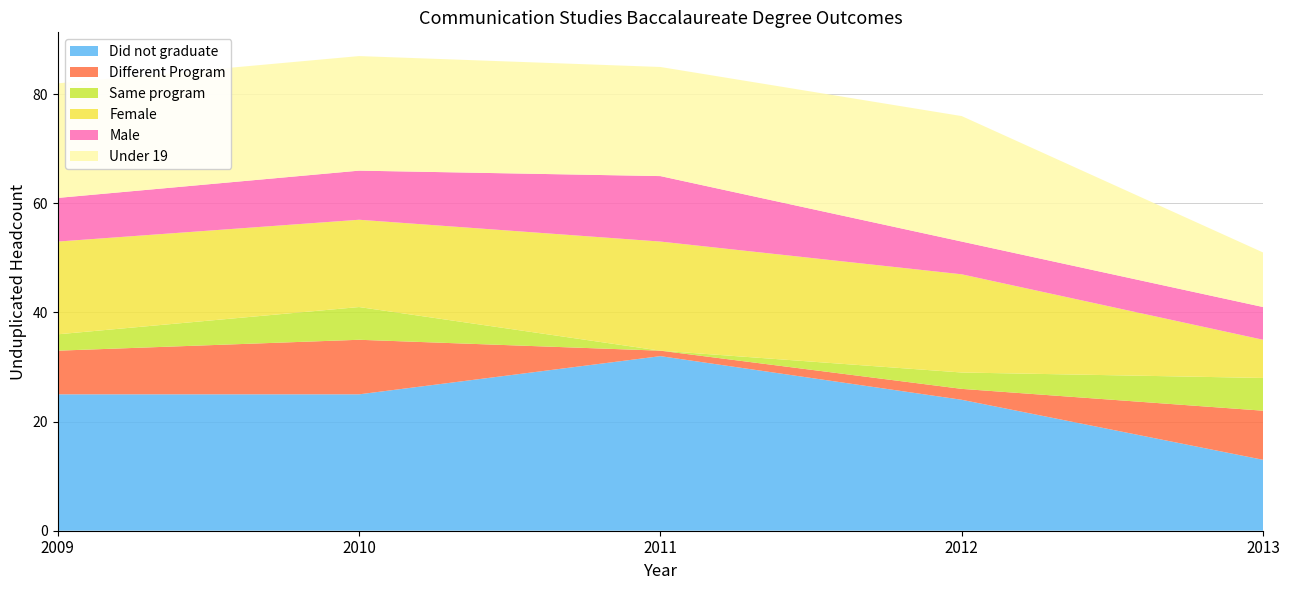

Reading left to right, extract all data points from this chart.

Did not graduate: 2009=25	2010=25	2011=32	2012=24	2013=13
Different Program: 2009=8	2010=10	2011=1	2012=2	2013=9
Same program: 2009=3	2010=6	2011=0	2012=3	2013=6
Female: 2009=17	2010=16	2011=20	2012=18	2013=7
Male: 2009=8	2010=9	2011=12	2012=6	2013=6
Under 19: 2009=21	2010=21	2011=20	2012=23	2013=10